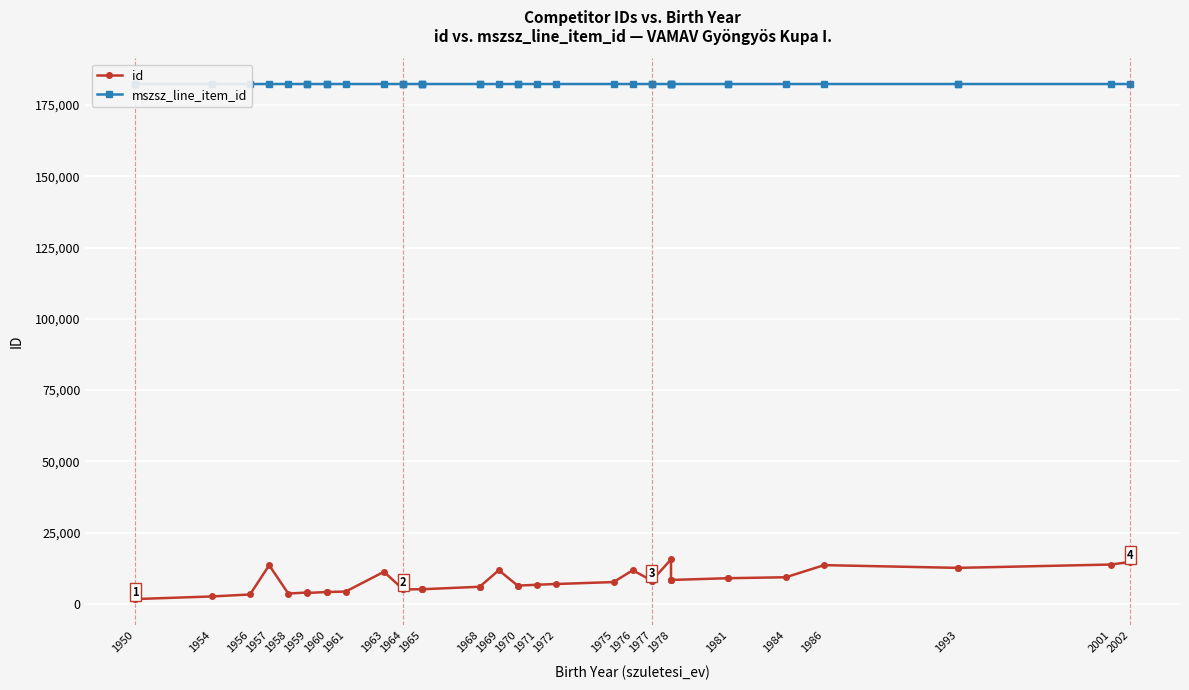

Which series has the widest spread of values?

id